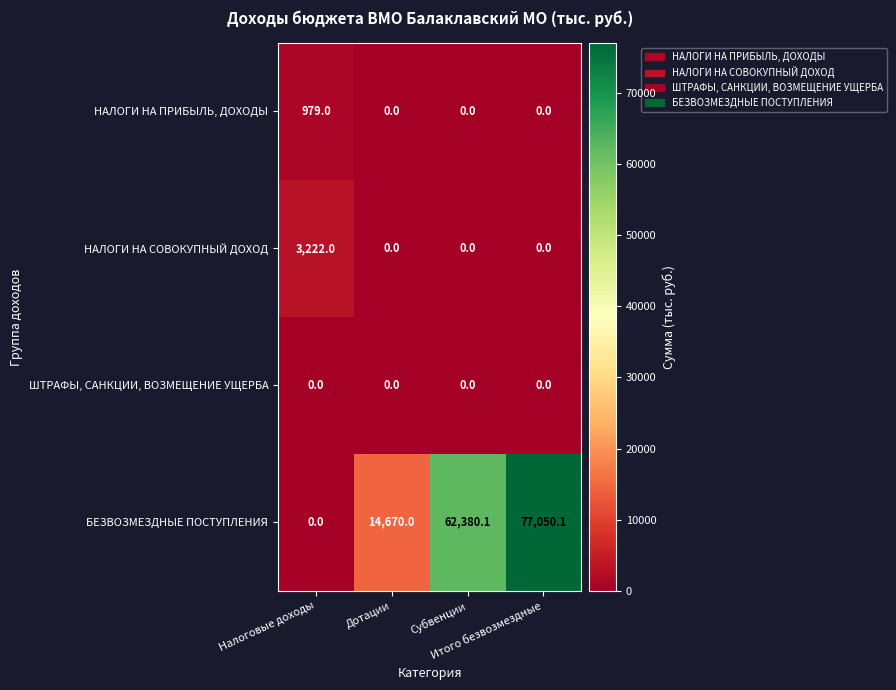

What is the sum of all НАЛОГИ НА ПРИБЫЛЬ, ДОХОДЫ values?

979.0